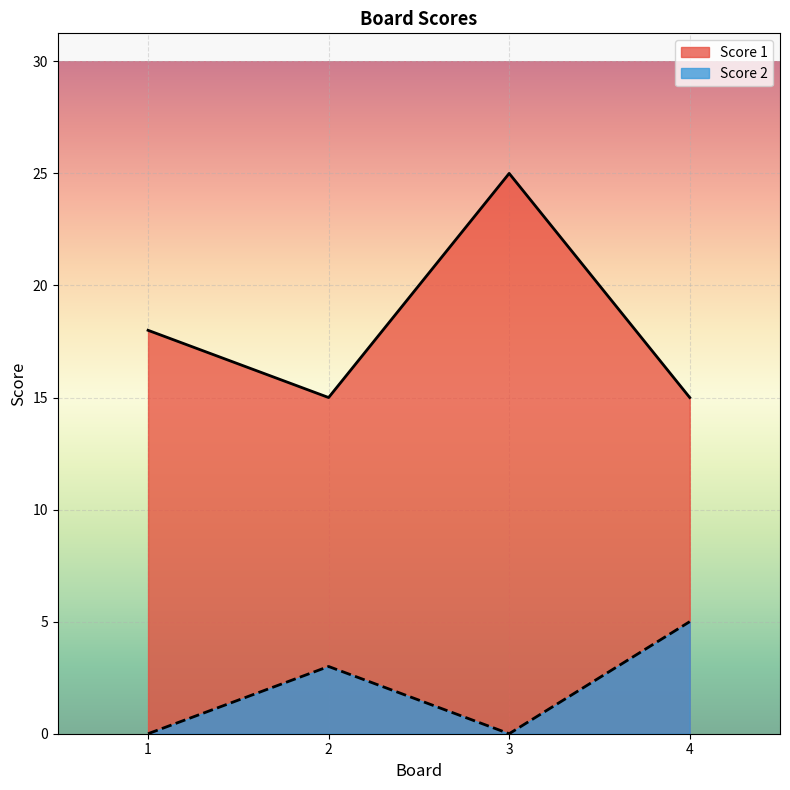

What is the value of the Score 1 point at the 4th from the left?

15